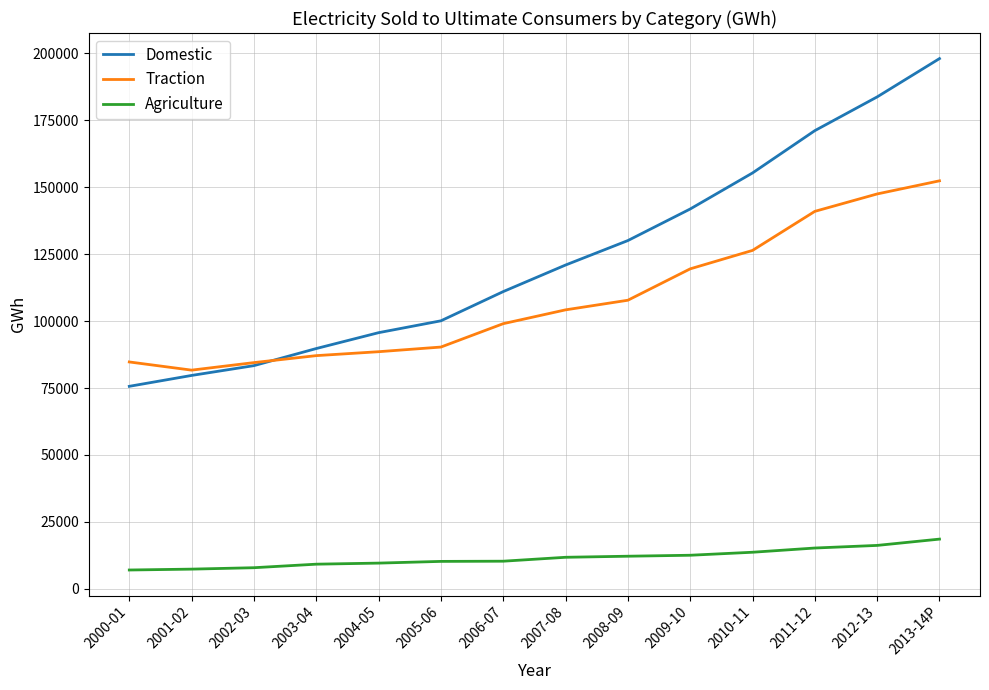

What is the sum of the Domestic values at 2007-08 and 2000-01?

196547.2